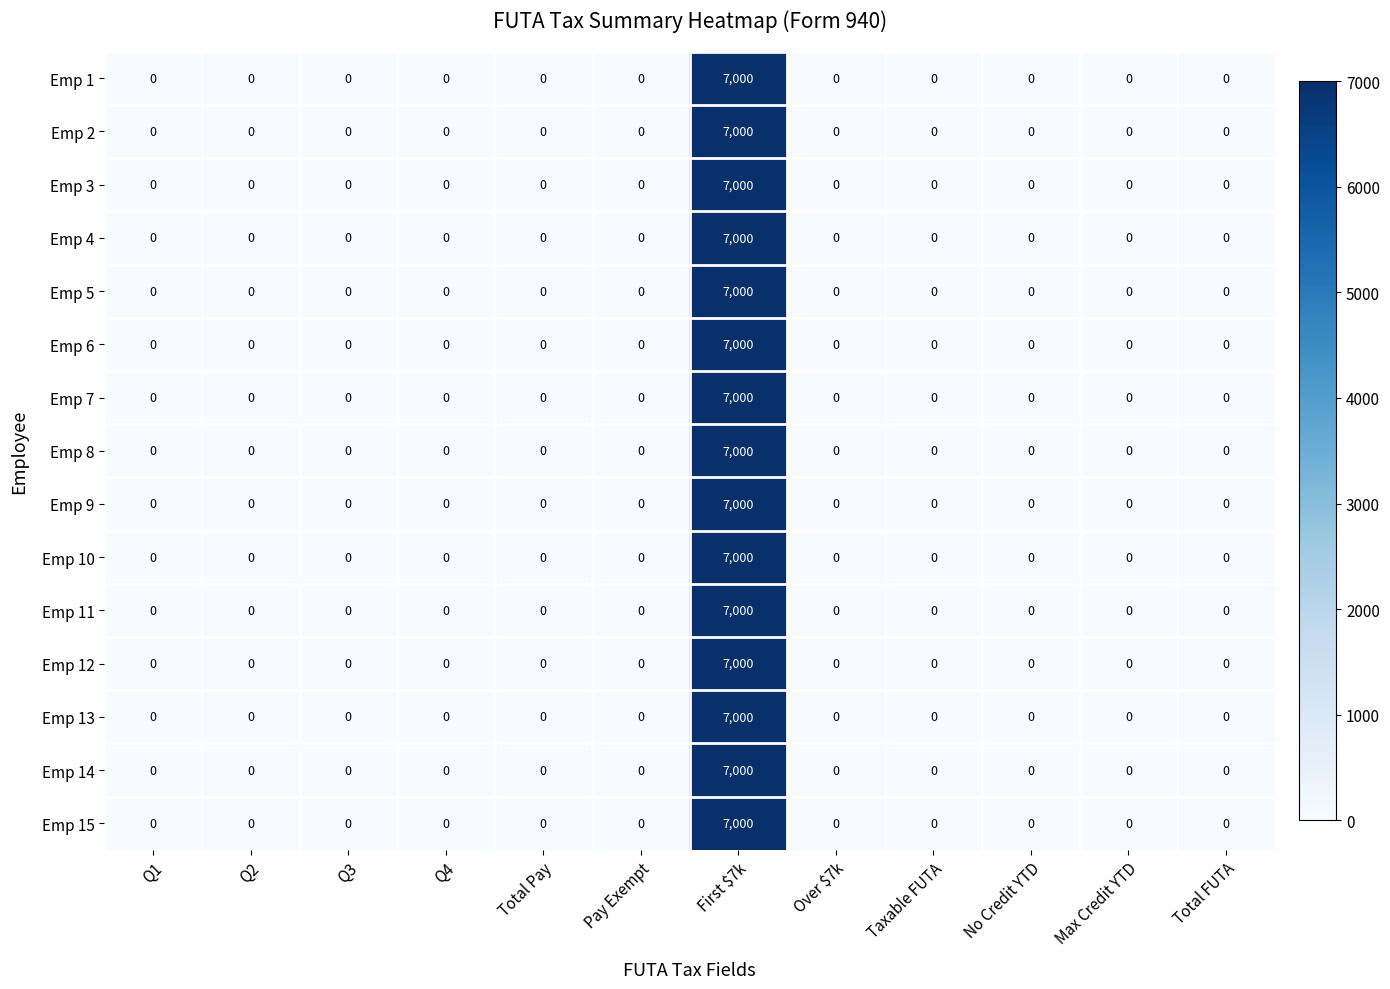

What is the sum of all Emp 3 values?

7000